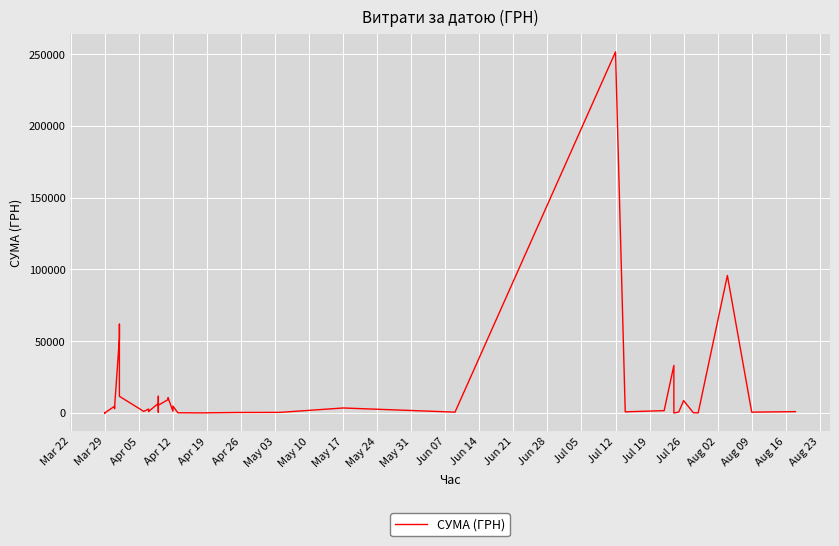

How many points are higher than both their immediate neighbors (excluding endpoints)?

13